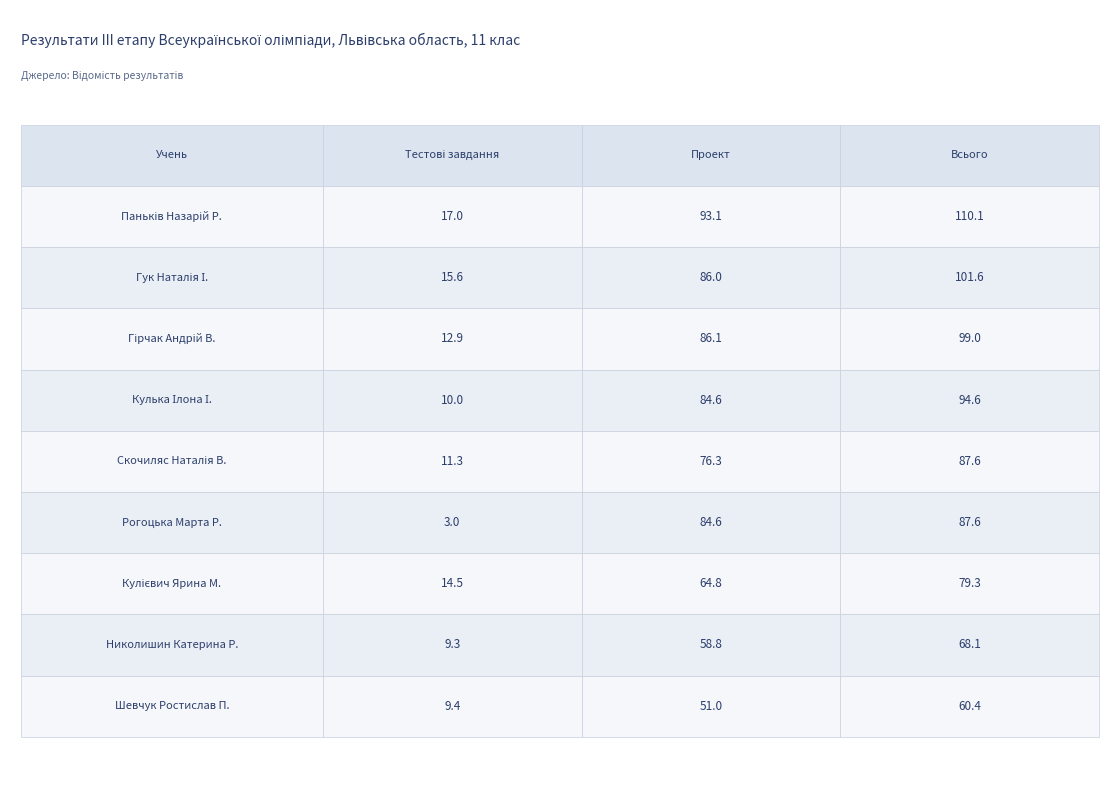

At which category does the chart reach its peak across all series?

2